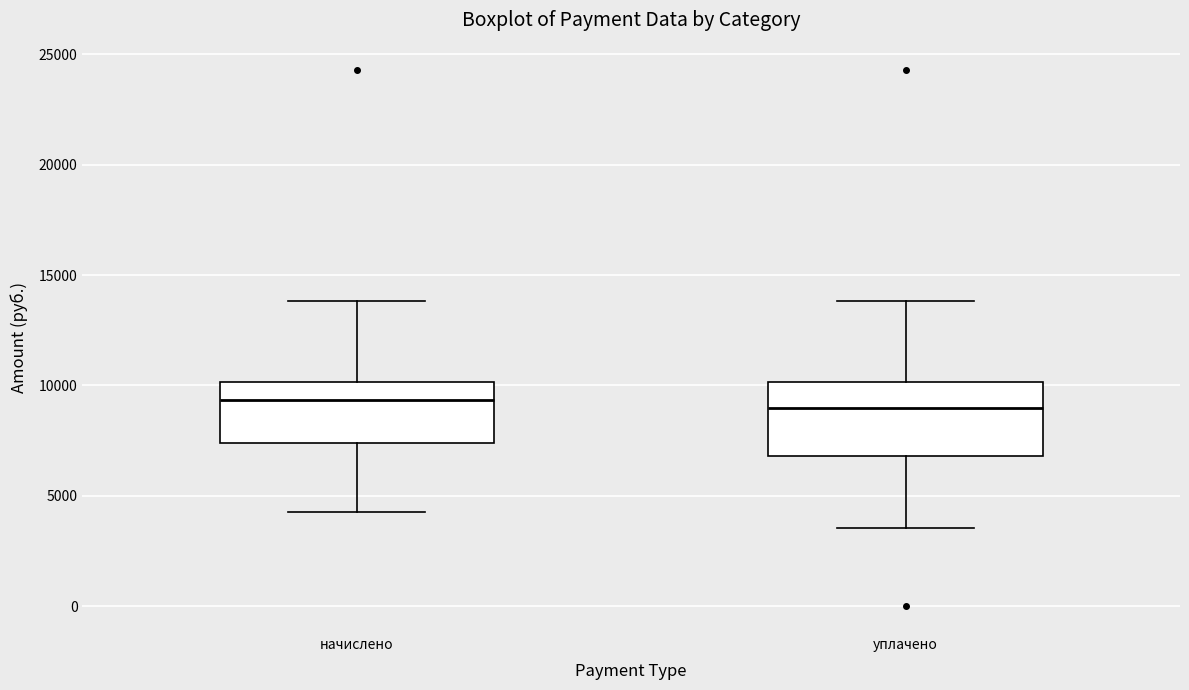

Reading left to right, read every box against the y-axis: the position of its median line, the range the box covers, and the ends of its whiskers. The values are not printed on the chart, so give them approximately, as read against the axis.

начислено: median 9500, box 7500 to 10000, whiskers 4500 to 14000
уплачено: median 9000, box 7000 to 10000, whiskers 3500 to 14000